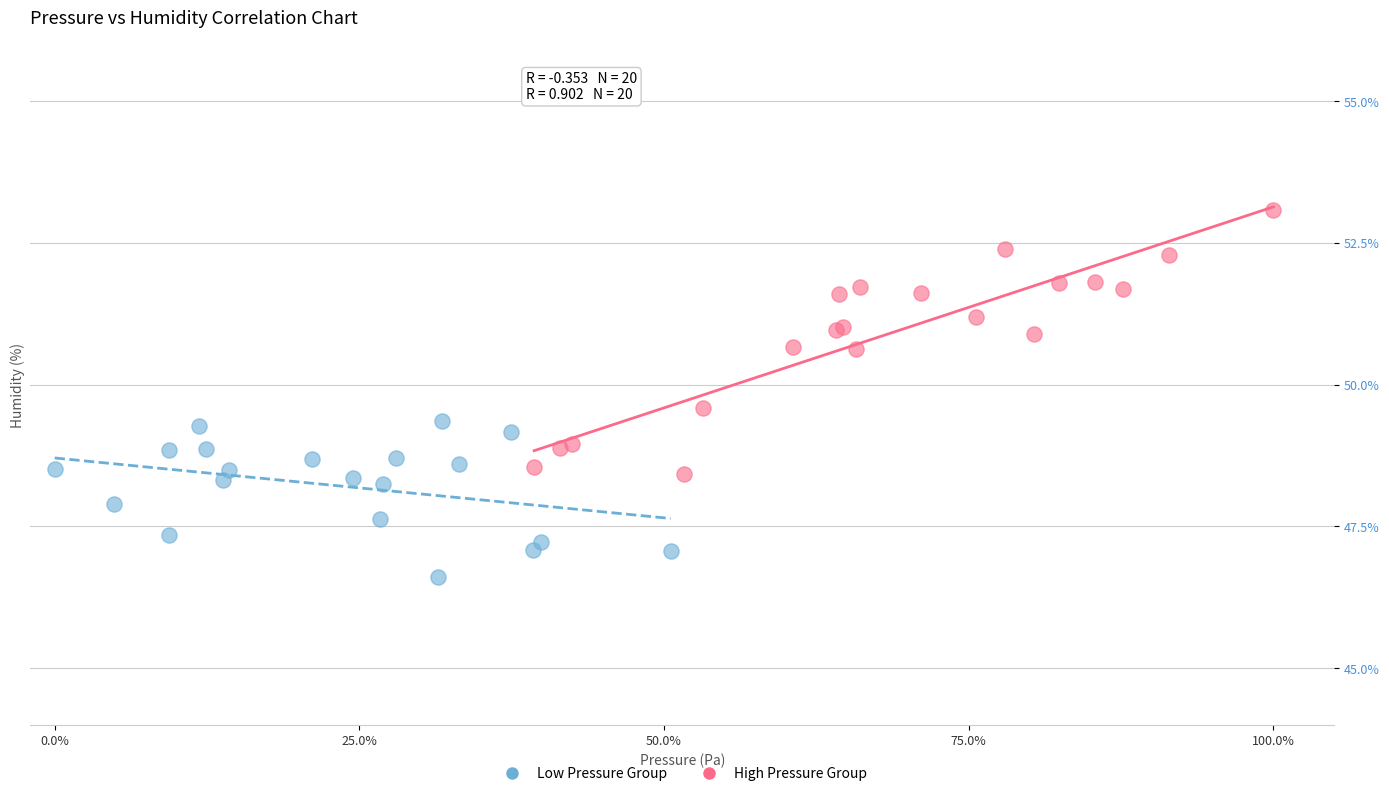

Which series reaches the maximum Y coordinate?

High Pressure Group